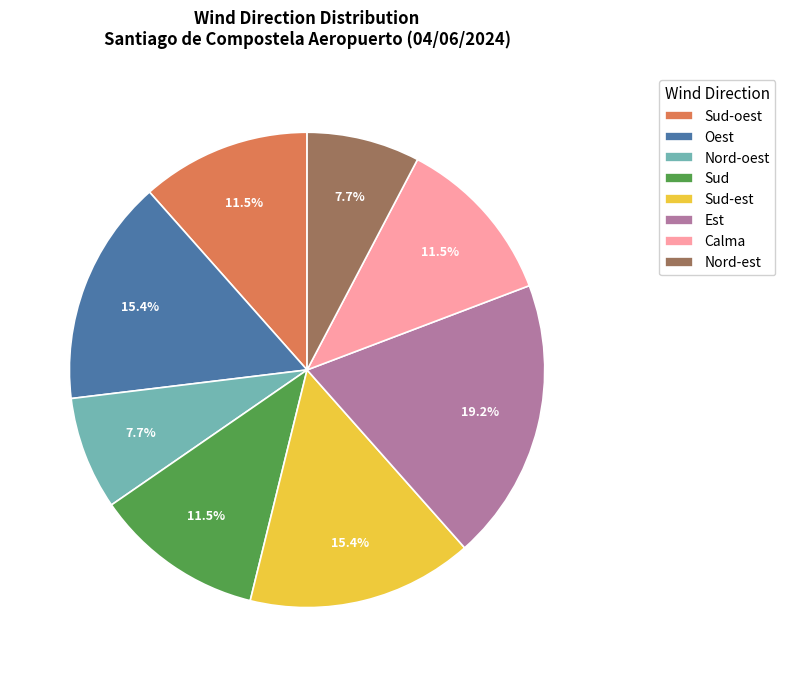

Is Sud the majority of the pie?

No